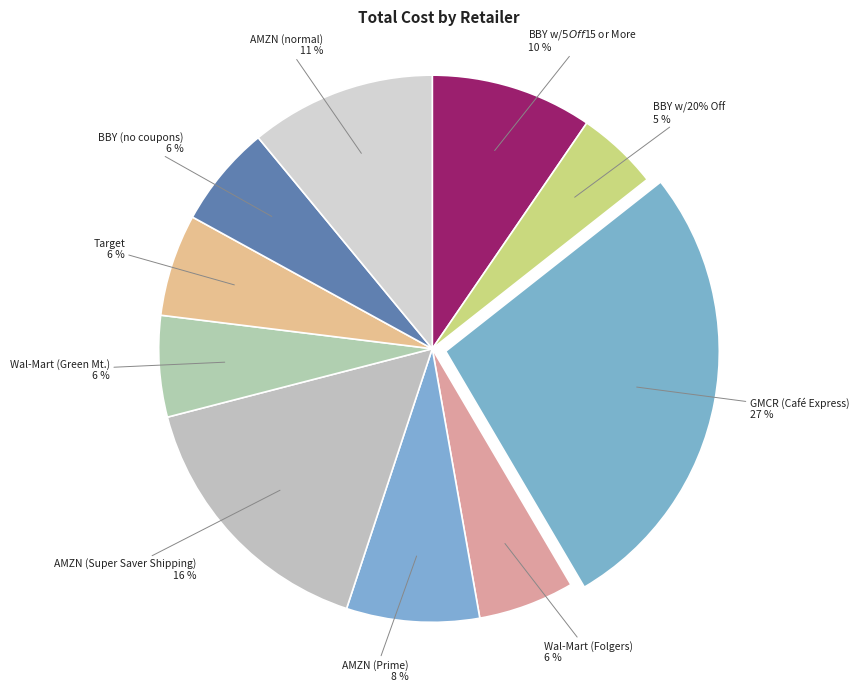

Is it true that BBY w/$5 Off $15 or More is 10% of the pie?

True